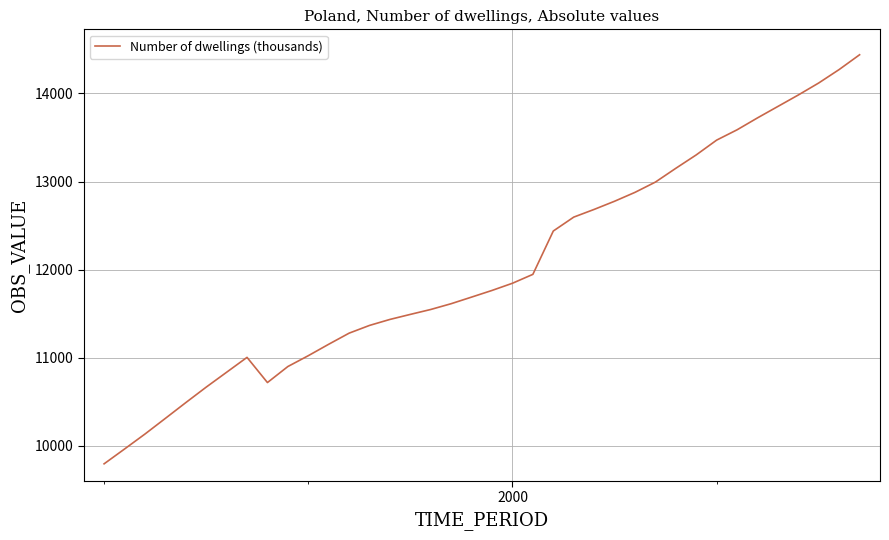

What is the difference between the maximum and minimum values?

4645.8